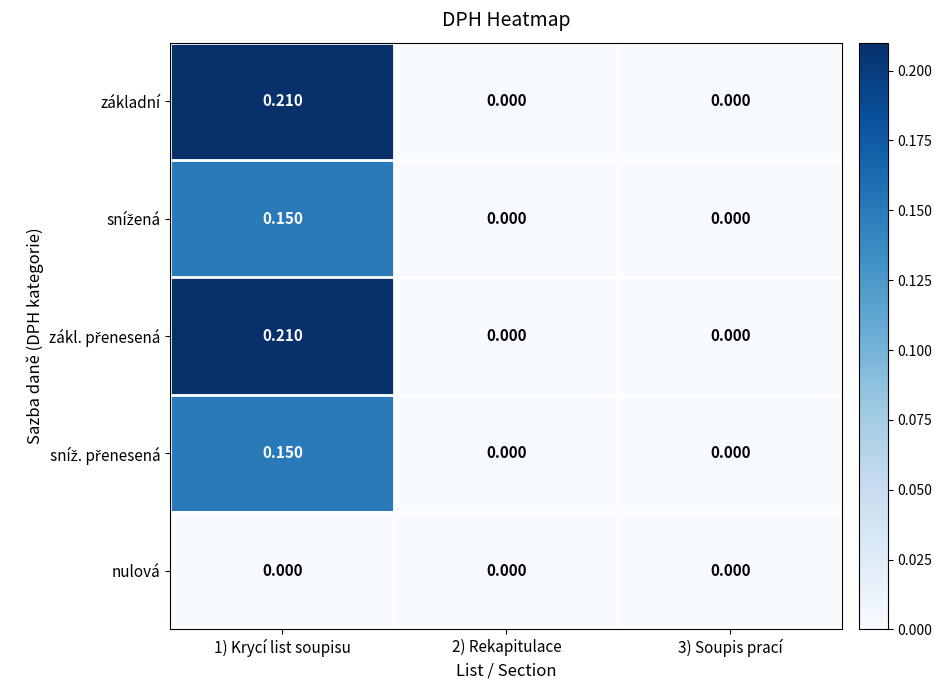

How many data points does each series have?

3